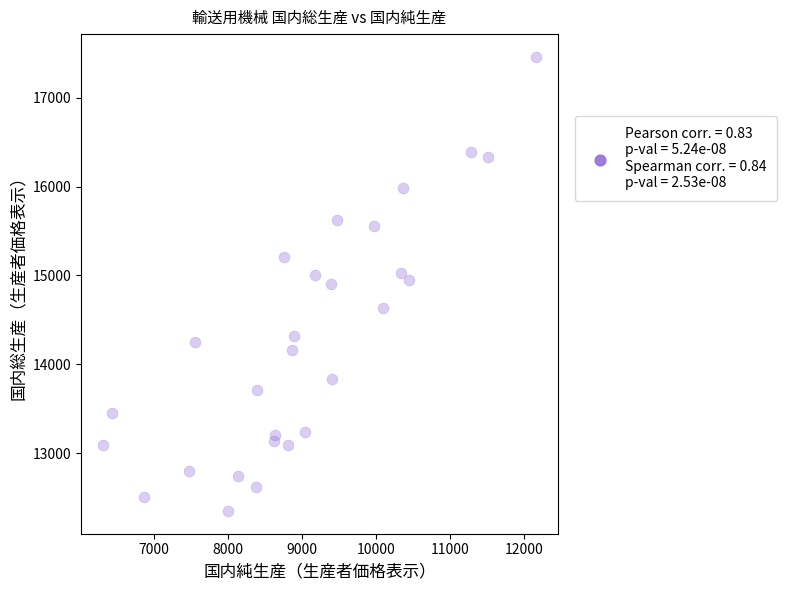

What is the range of X values (max minus min)?

5854.3